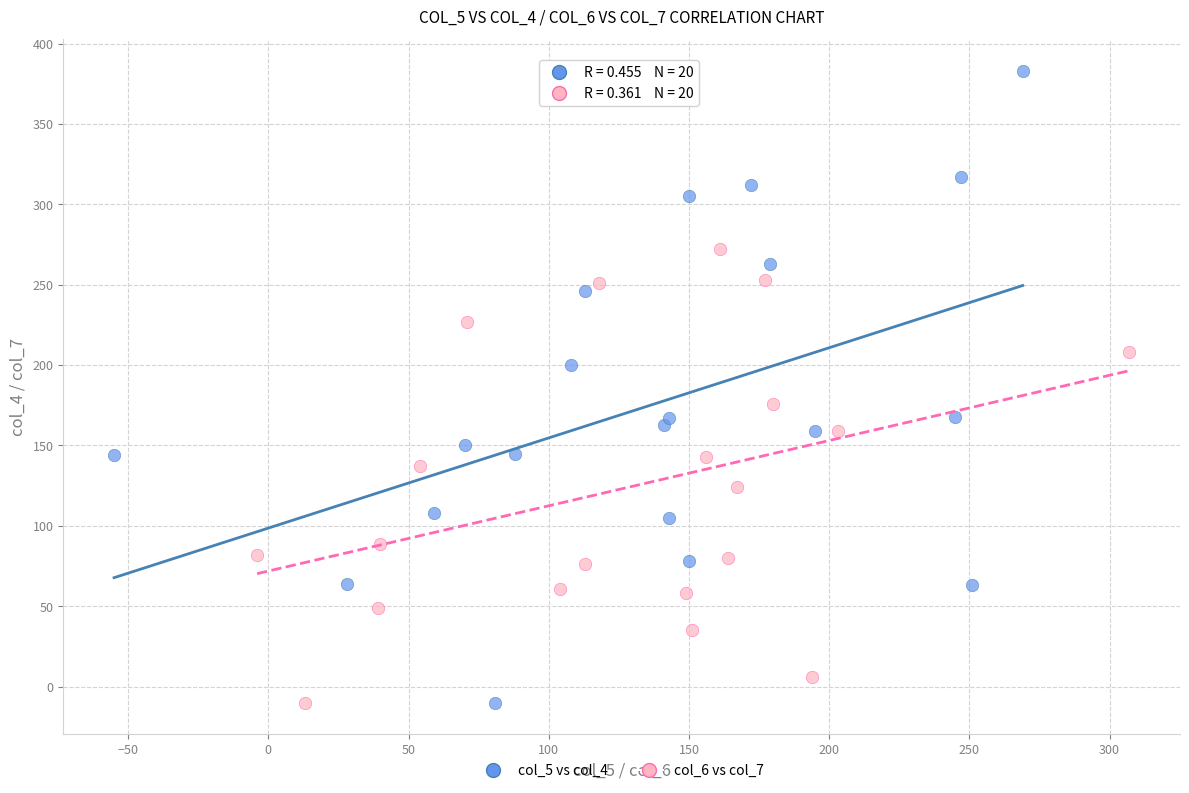

What are all the series names shown in the legend?

col_5 vs col_4, col_6 vs col_7